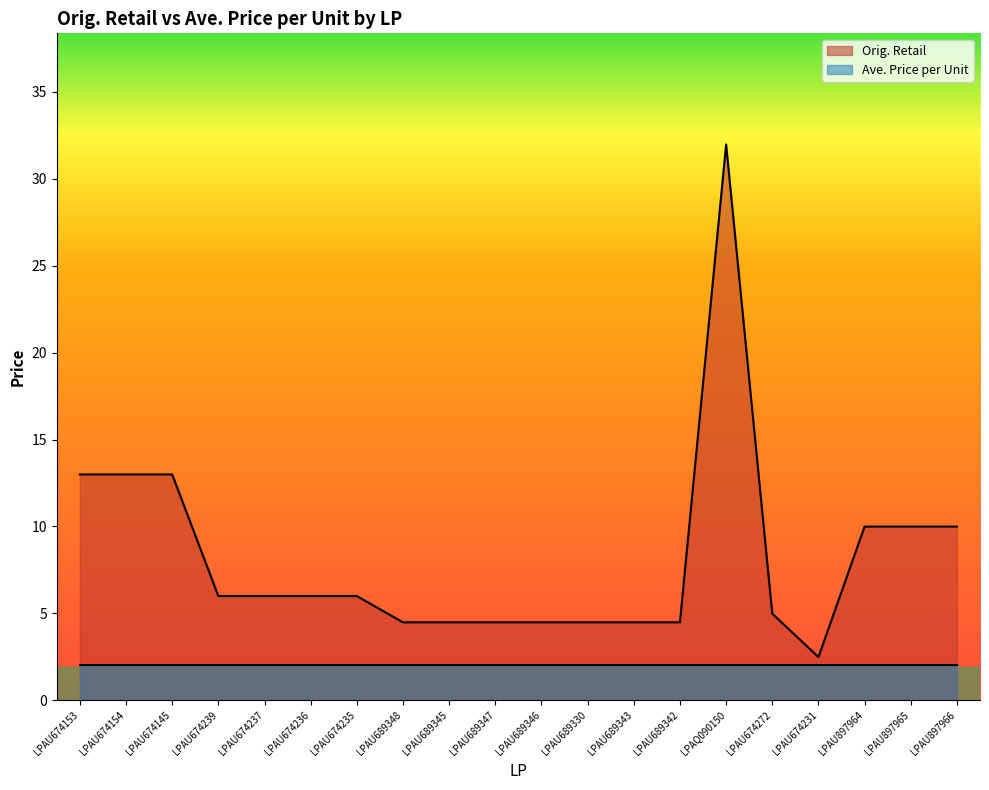

Reading right to left, what are all the values shown in this chart?

LPAU897966=10.0	LPAU897965=10.0	LPAU897964=10.0	LPAU674231=2.5	LPAU674272=5.0	LPAQ090150=32.0	LPAU689342=4.5	LPAU689343=4.5	LPAU689330=4.5	LPAU689346=4.5	LPAU689347=4.5	LPAU689345=4.5	LPAU689348=4.5	LPAU674235=6.0	LPAU674236=6.0	LPAU674237=6.0	LPAU674239=6.0	LPAU674145=13.0	LPAU674154=13.0	LPAU674153=13.0